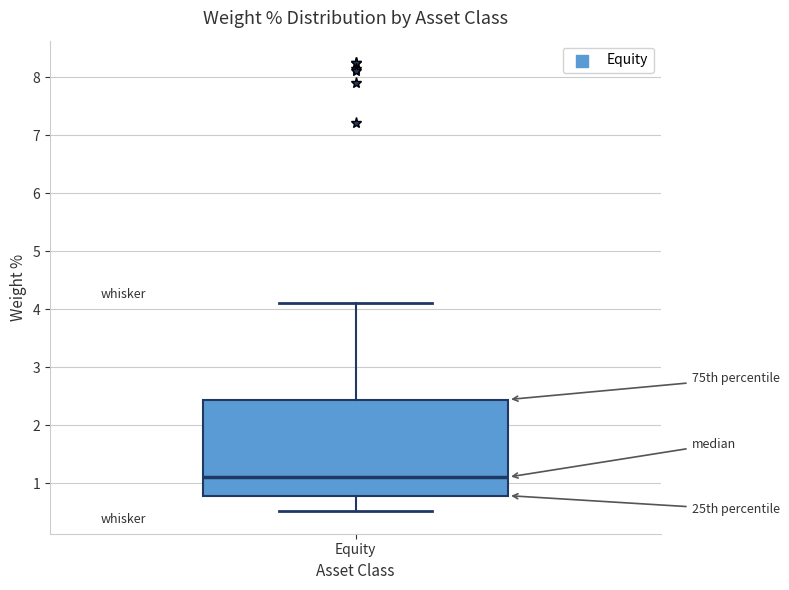

Transcribe this box plot: give where the median line is, the range the box spans, and where the two whiskers end, as read against the y-axis. The values are not printed on the chart, so give them approximately, as read against the axis.

median 1.1, box 0.8 to 2.4, whiskers 0.5 to 4.1